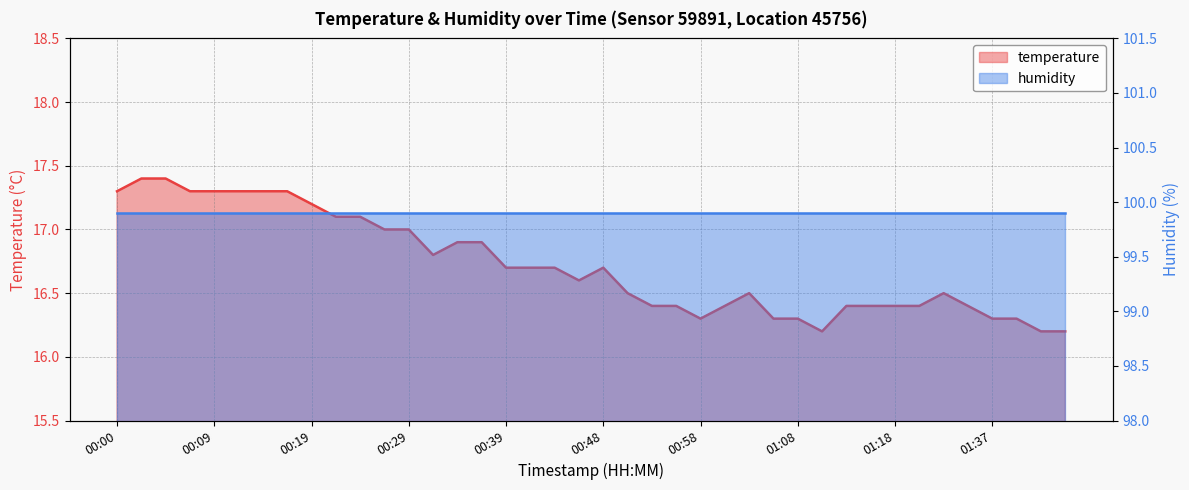

What is the minimum value shown in the chart?

16.2